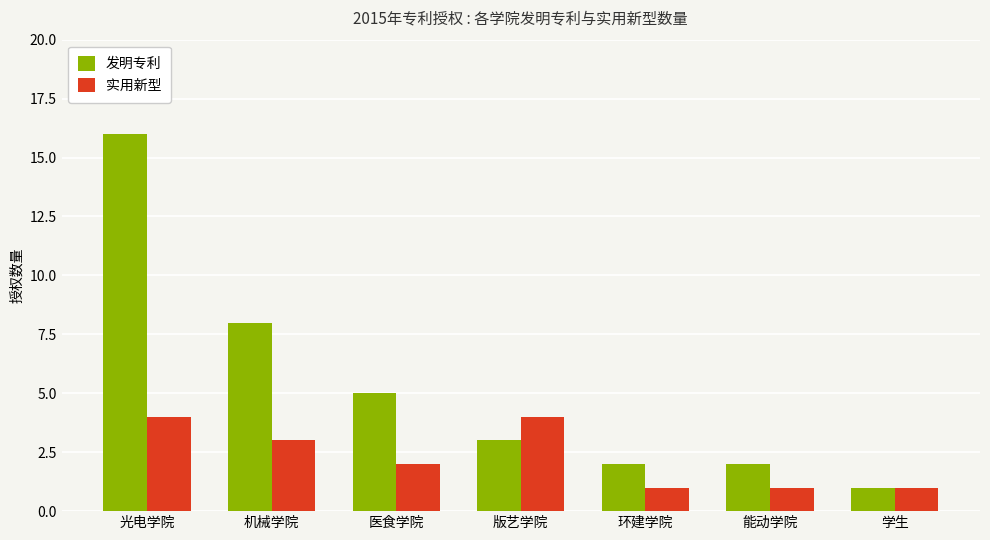

How many bars are there in total?

14